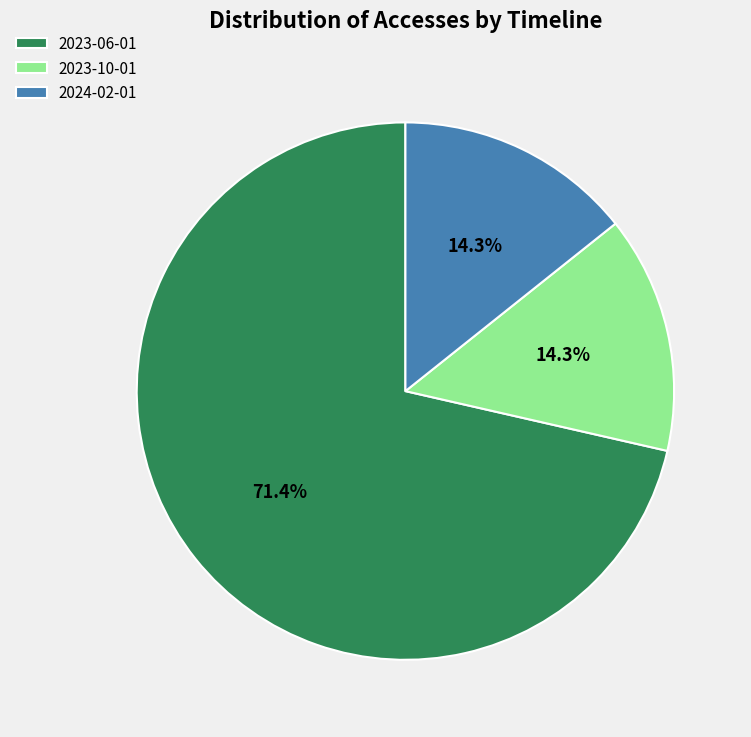

What is the largest slice in the pie chart?

2023-06-01